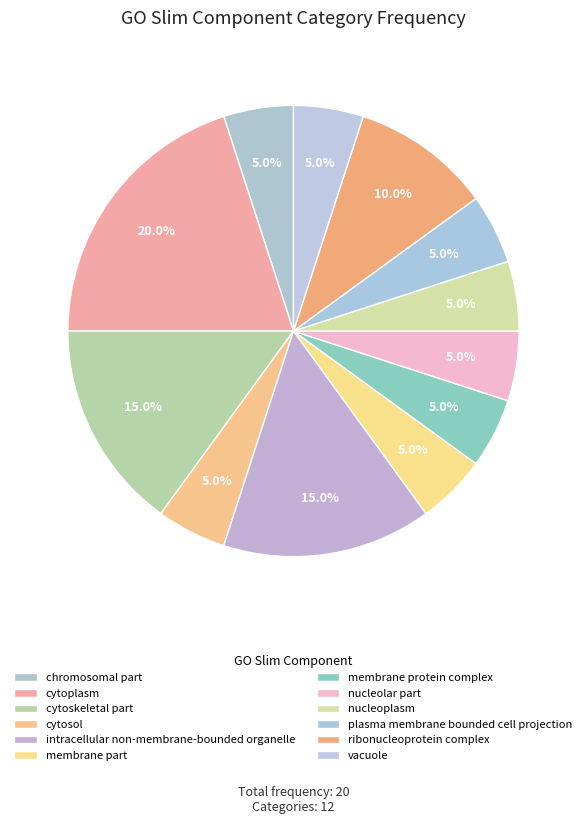

Is the sum of vacuole and chromosomal part greater than half?

No